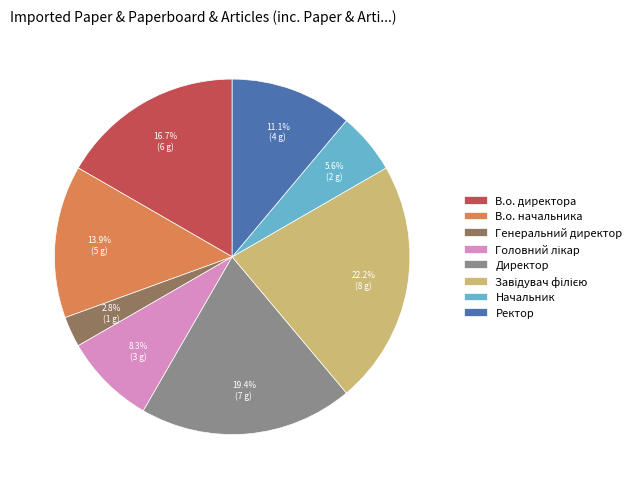

What portion of the pie excludes Генеральний директор?

97.2%